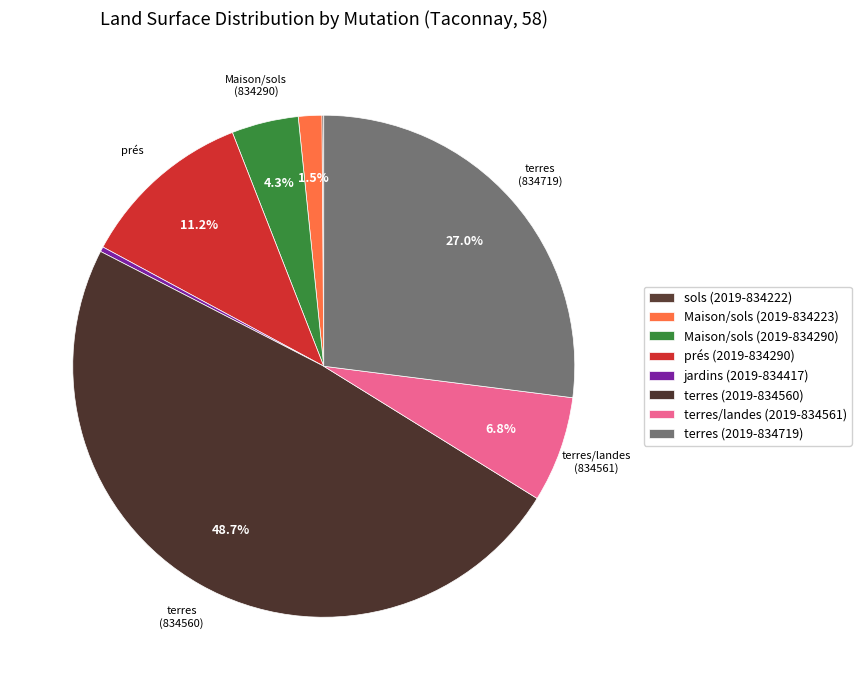

Between Maison/sols (2019-834290) and sols (2019-834222), which is larger?

Maison/sols (2019-834290)